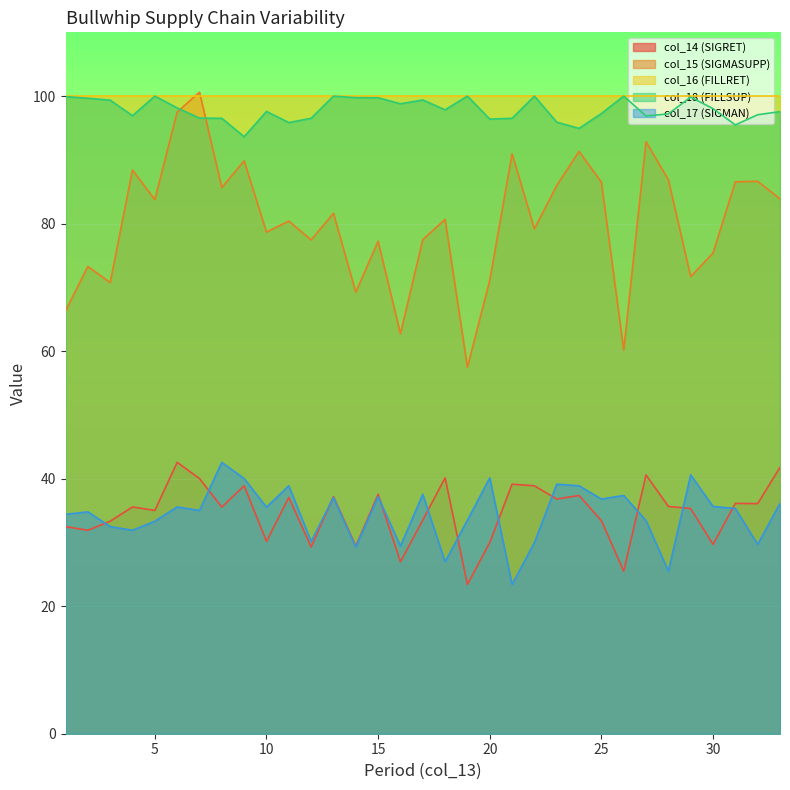

Which category has the lowest value in the col_14 series?

19